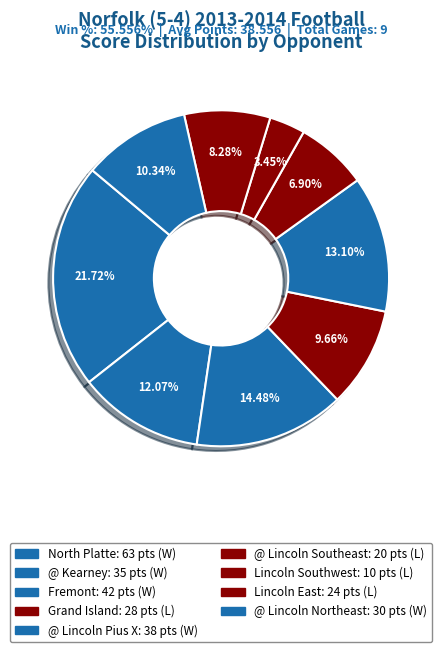

What percentage is NOT represented by @ Lincoln Pius X?

86.9%